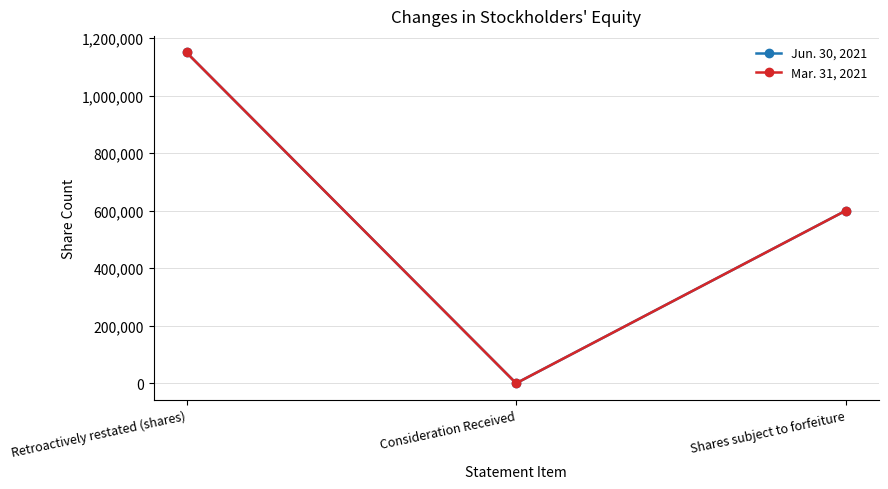

The Jun. 30, 2021 series shows -677421 at Consideration Received. True or false?

False